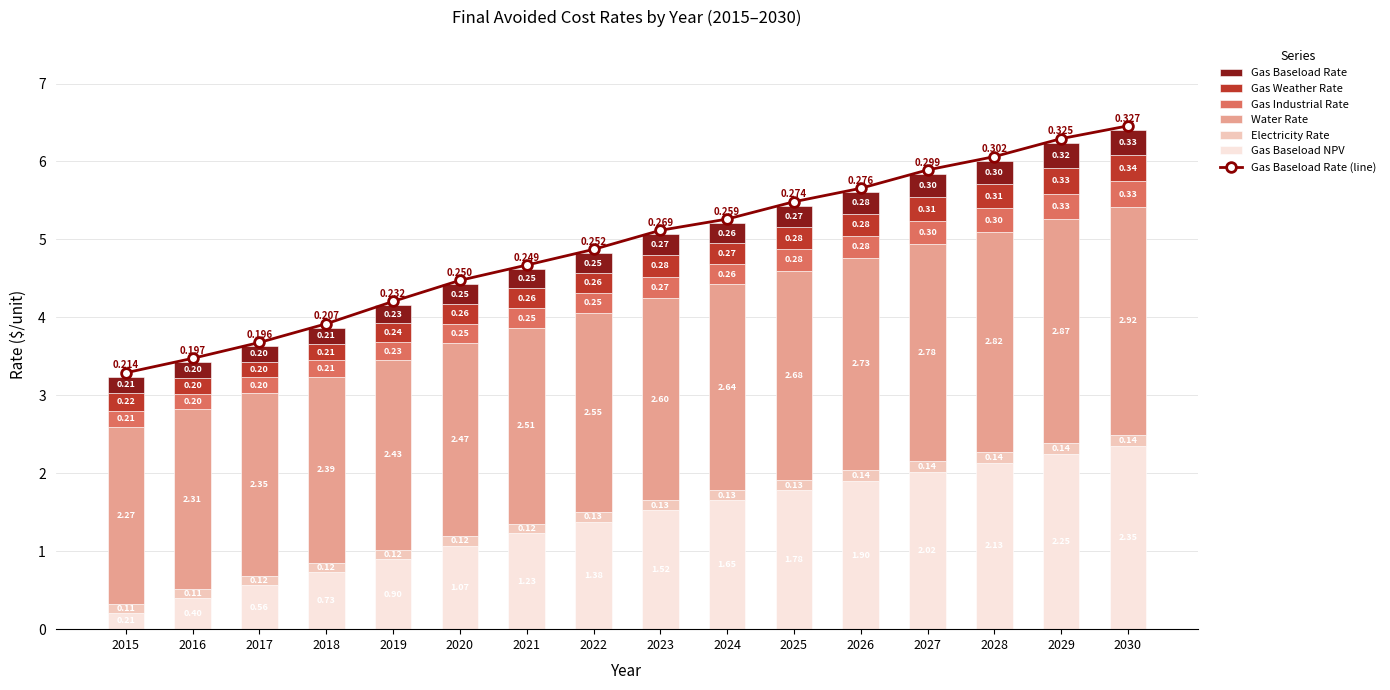

How many values in the Gas Baseload NPV series are below 1?

5